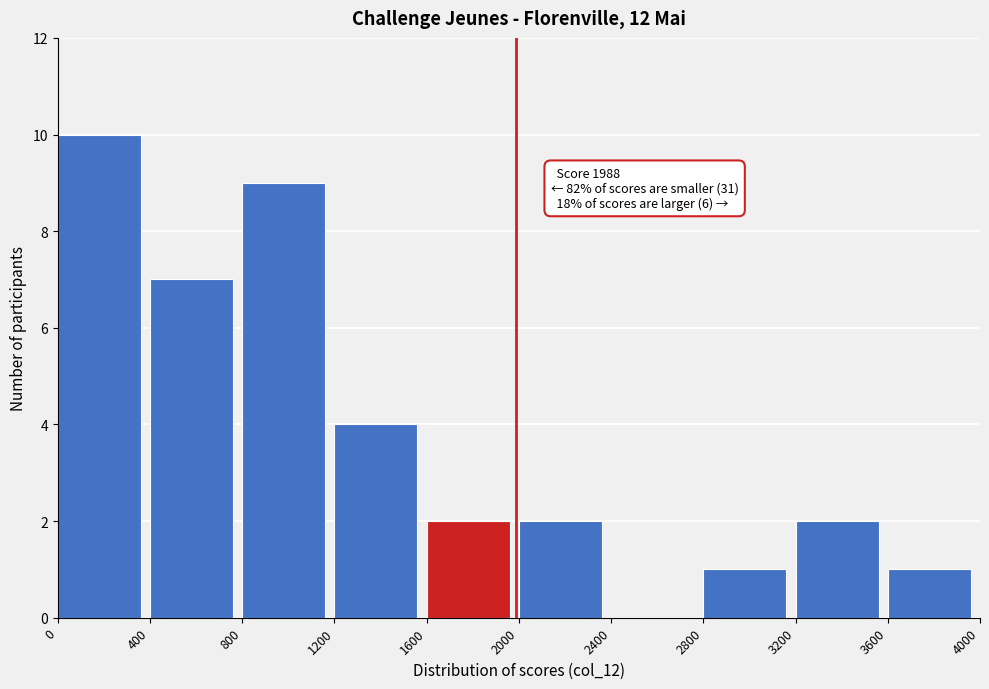

Which range on the x-axis has the tallest bar?

0 to 400